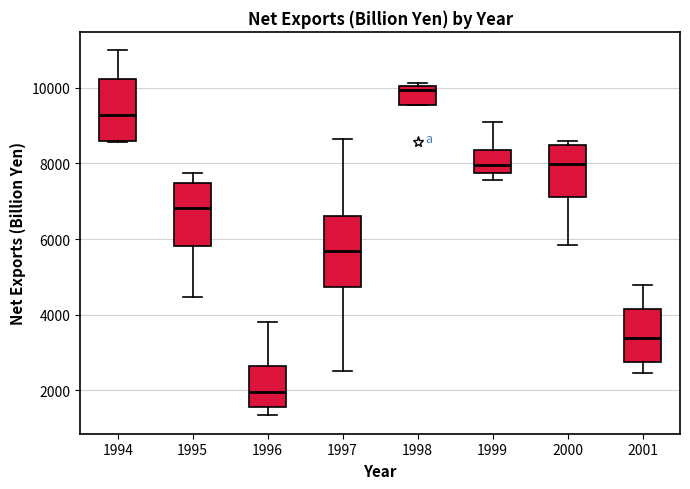

Comparing the boxes themselves (not the whiskers), which one is the tallest?

1997